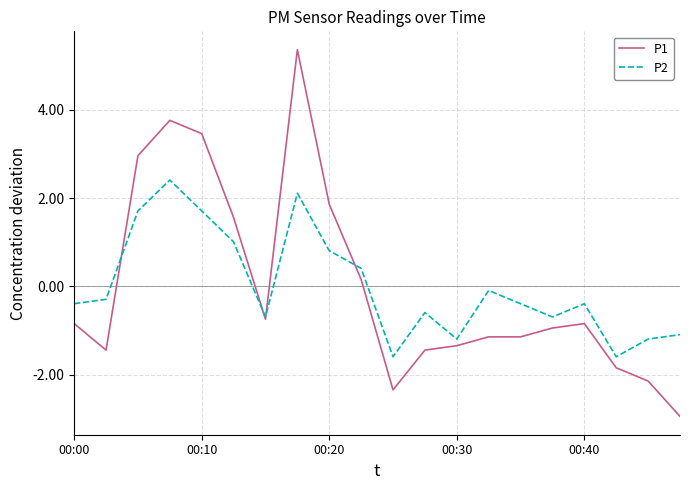

Rank the series by their maximum value, from highest to lowest.

P1, P2